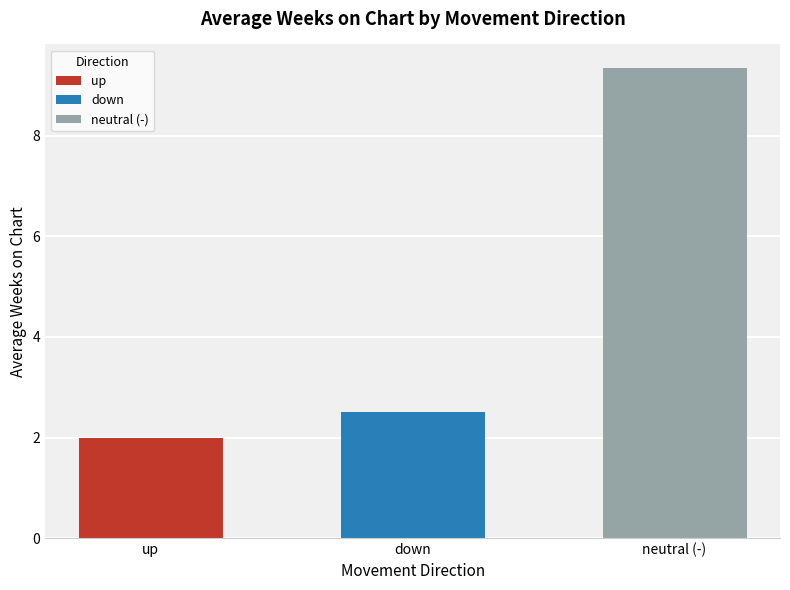

What is the difference between the maximum and minimum values?

7.4